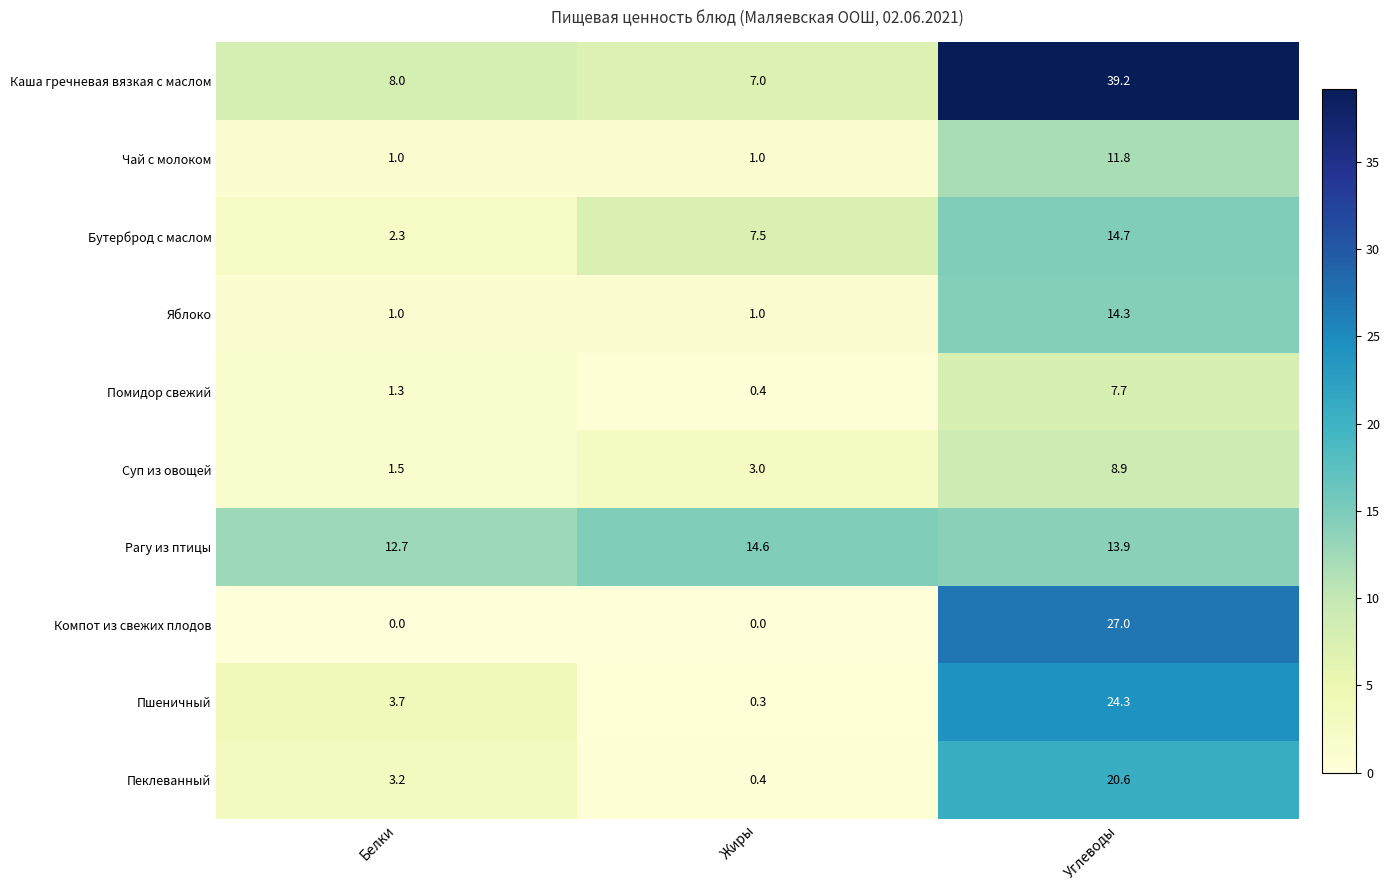

Which category has the highest value in the Рагу из птицы series?

Жиры